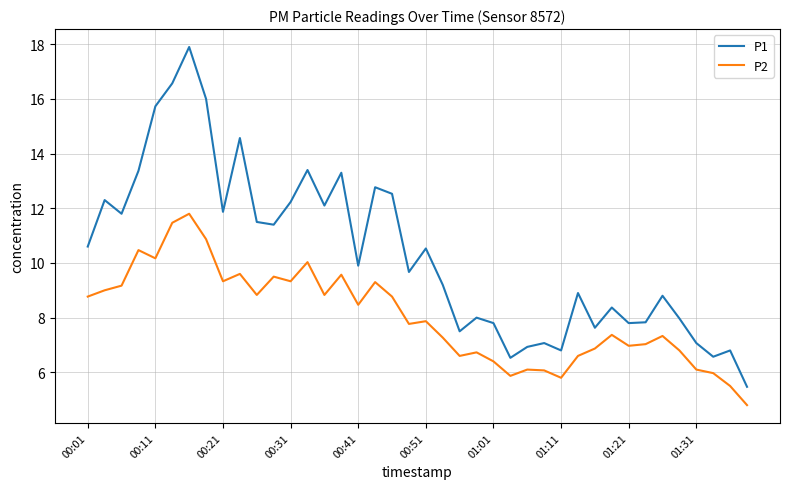

True or false: P1 has more than 1 points higher than both neighbors.

True